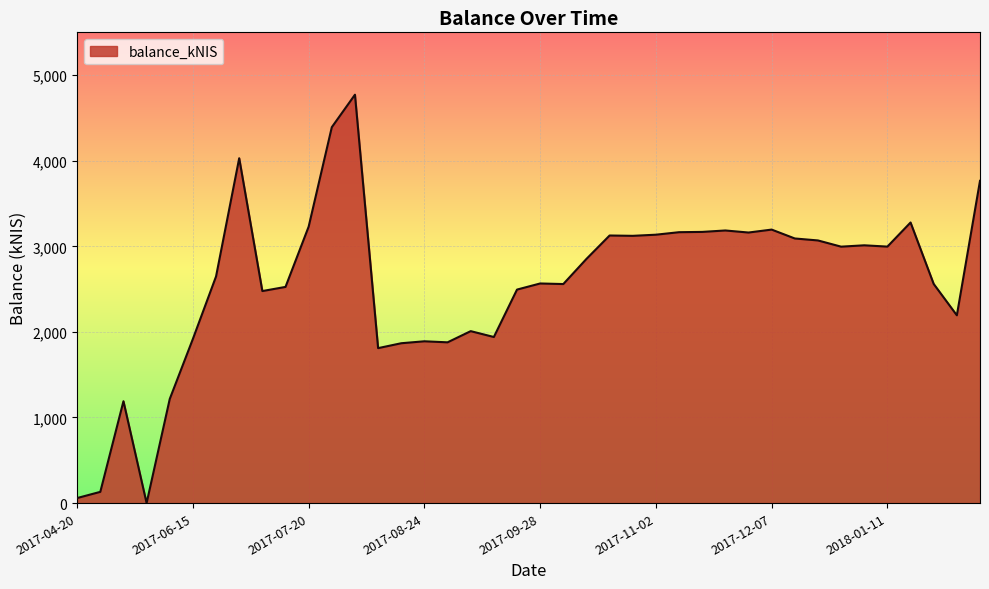

What is the sum of all values?

102677.8